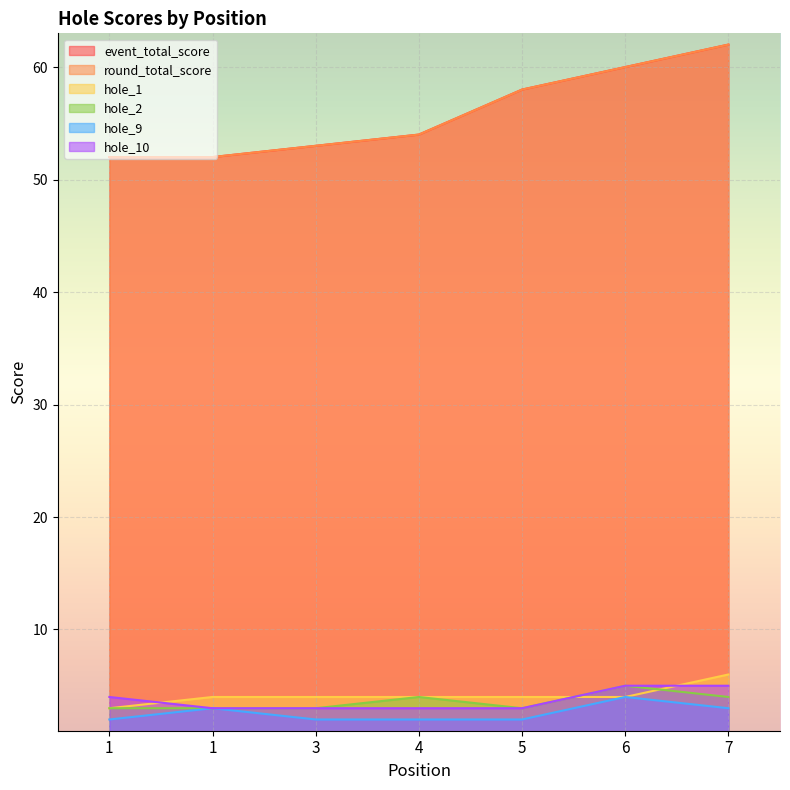

How many lines are shown in the chart?

6